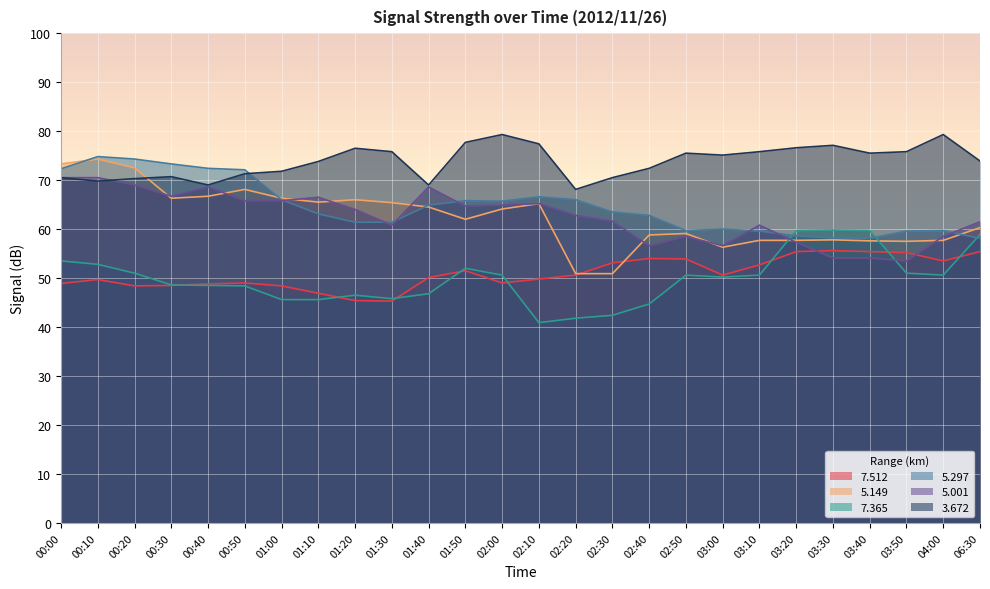

Where is the first local maximum for 5.297?

00:10